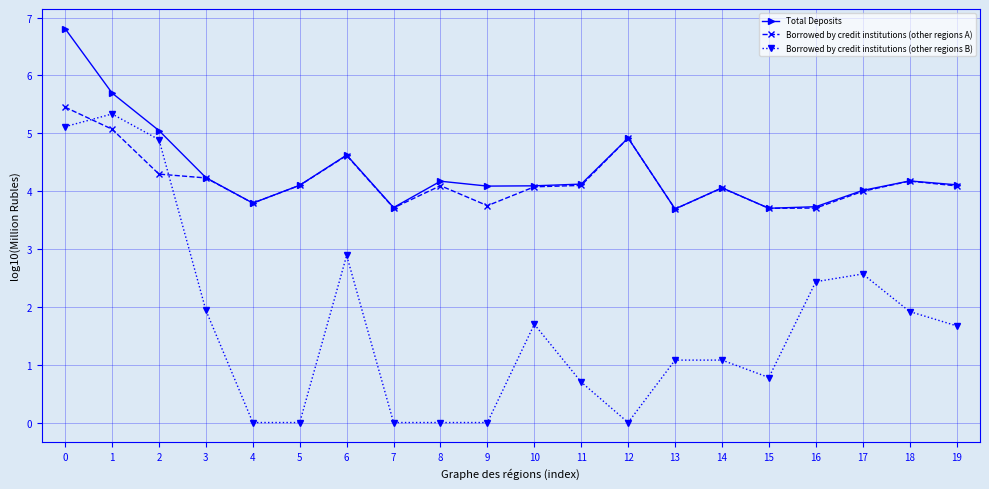

Is it true that Borrowed by credit institutions (other regions A) equals 4.3 at 2?

True